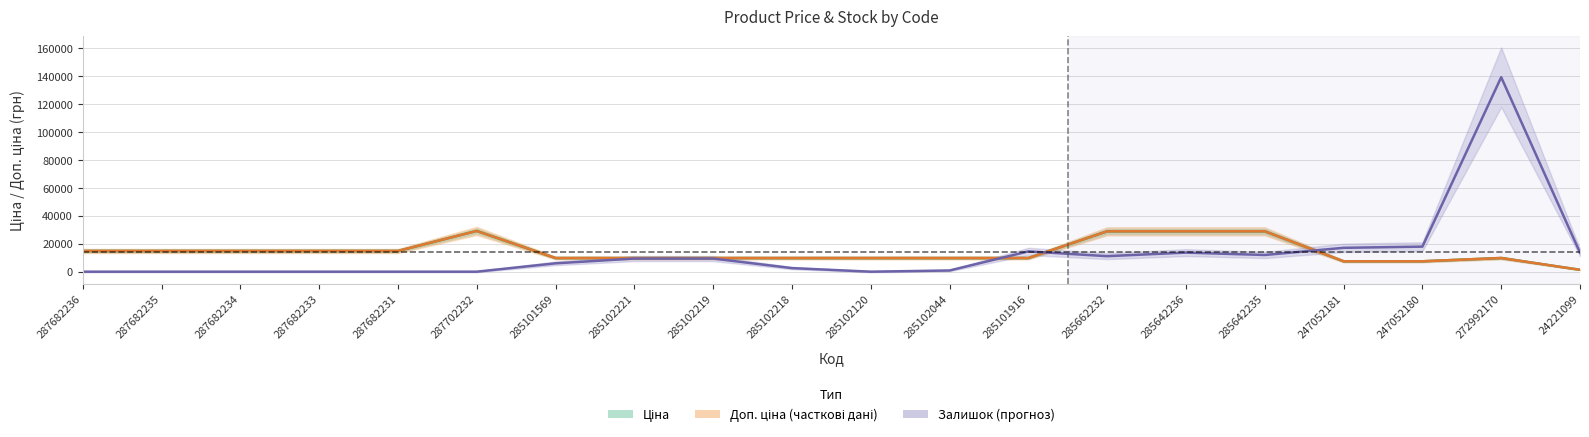

Reading left to right, list all the values displayed in this chart.

Ціна: 14817.6	14817.6	14817.6	14817.6	14817.6	29152.3	9775.5	9775.5	9775.5	9775.5	9775.5	9775.5	9775.5	28901.7	28901.7	28901.7	7444.6	7444.6	9775.5	1347.9
Доп. ціна: 14817.6	14817.6	14817.6	14817.6	14817.6	29152.3	9775.5	9775.5	9775.5	9775.5	9775.5	9775.5	9775.5	28901.7	28901.7	28901.7	7444.6	7444.6	9775.5	1348.0
Залишок (масштаб): 0.0	0.0	0.0	0.0	0.0	0.0	5978.1	9394.1	9394.1	2562.0	0.0	854.0	14518.2	11102.2	13664.2	11956.2	17080.3	17934.3	139204.1	13664.2